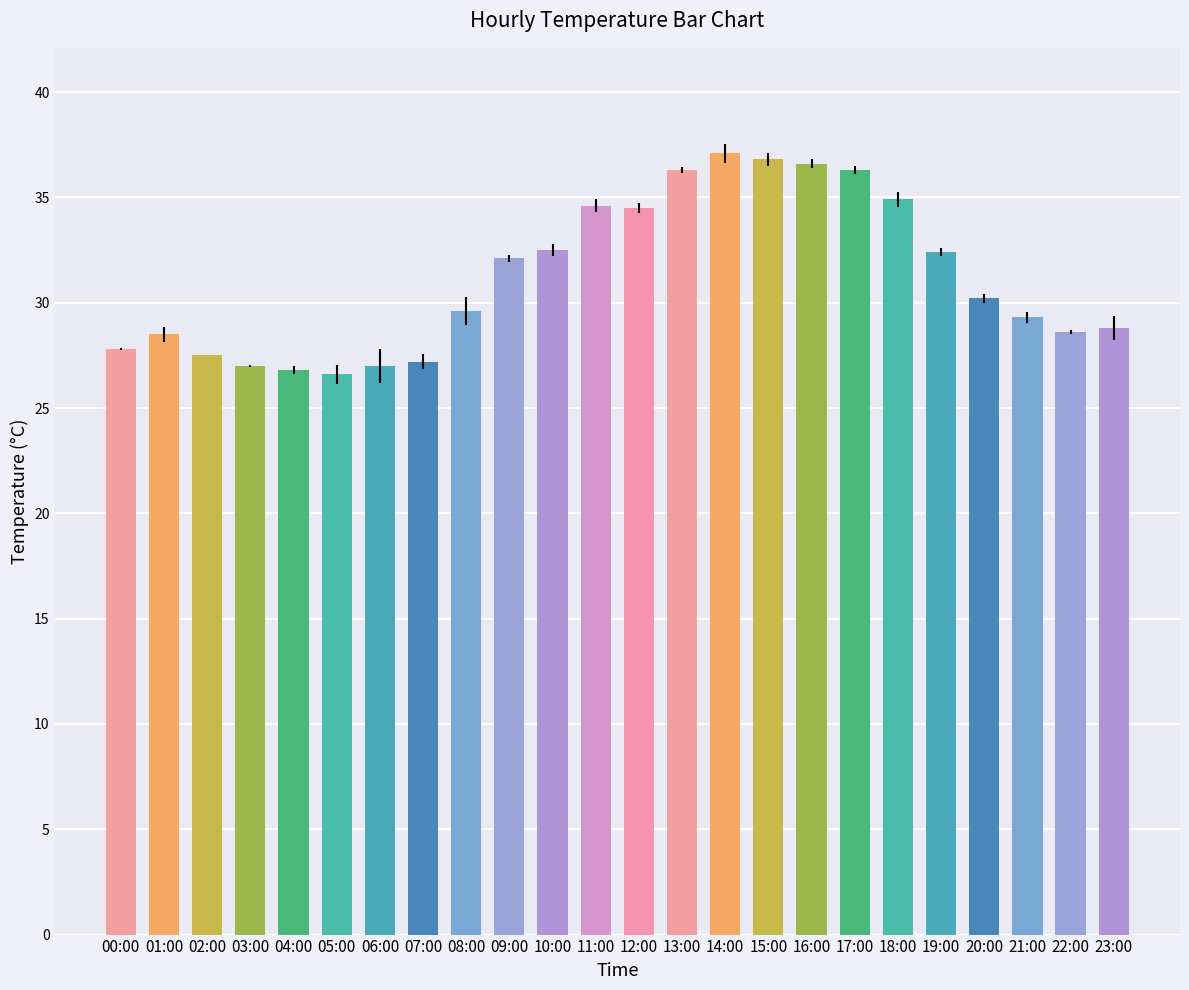

Is it true that the value at 01:00 is 28.5?

True